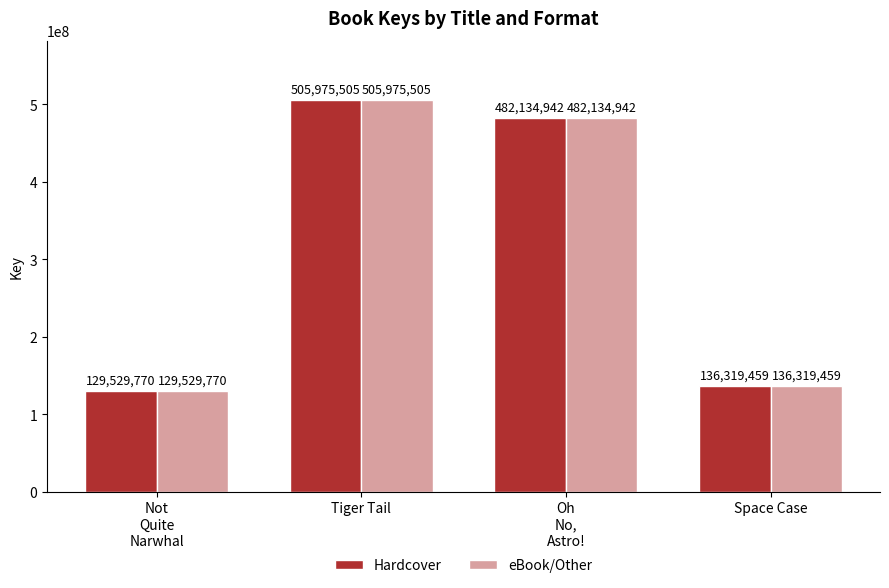

True or false: Hardcover has a value of 755967470 at Oh
No,
Astro!.

False